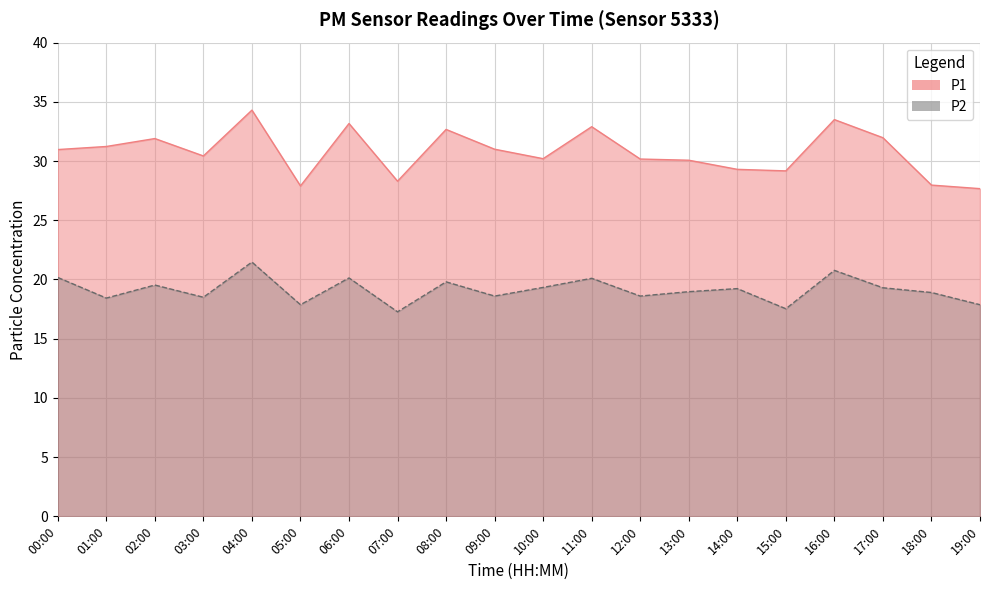

What is the value of the P2 point at the 4th from the left?

18.5